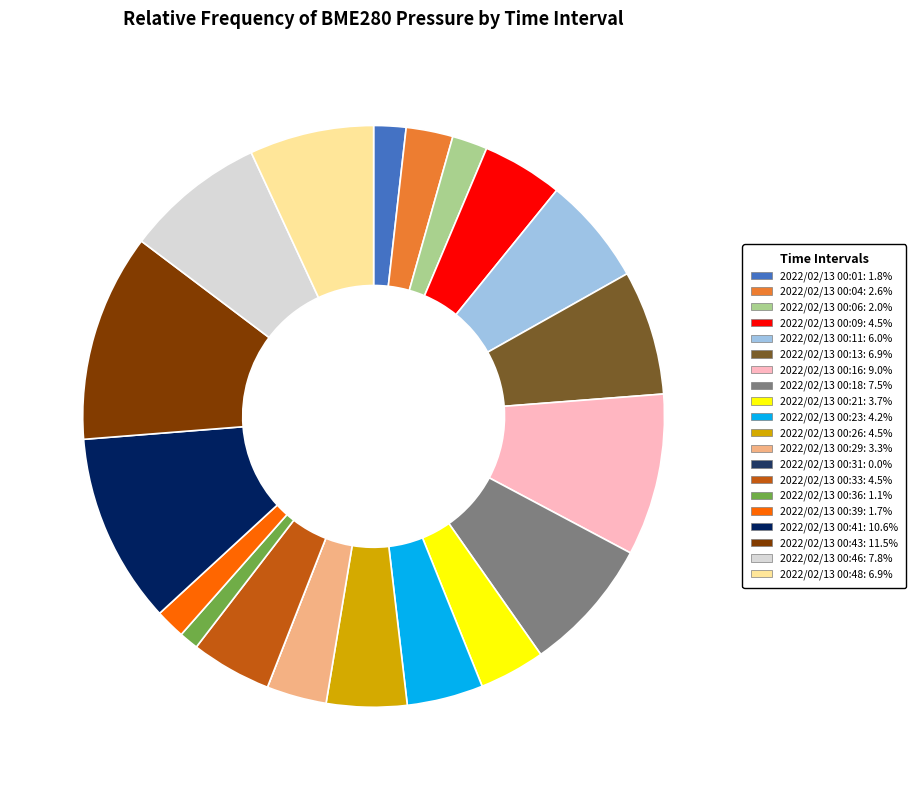

Approximately how many times larger is the value at 2022/02/13 00:04: 2.6% compared to 2022/02/13 00:16: 9.0%?

0.3